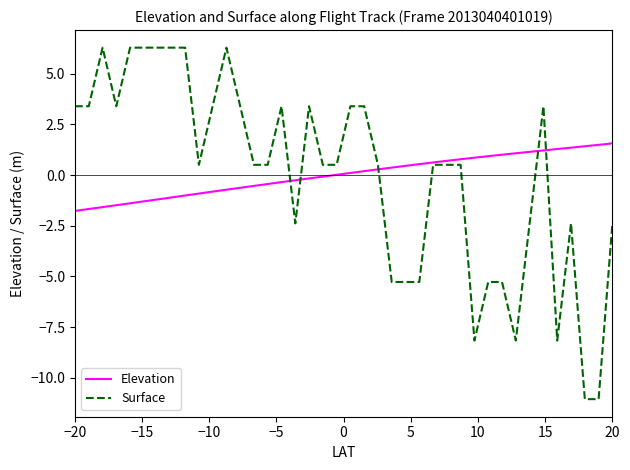

What is the minimum value for Surface?

-11.1